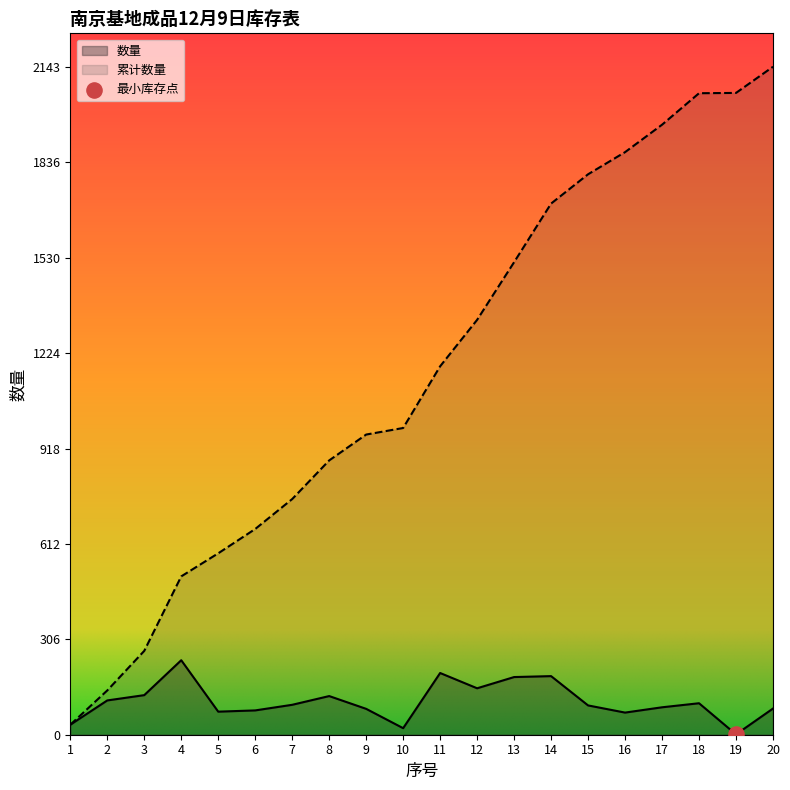

Which series has the largest total across all categories?

累计数量